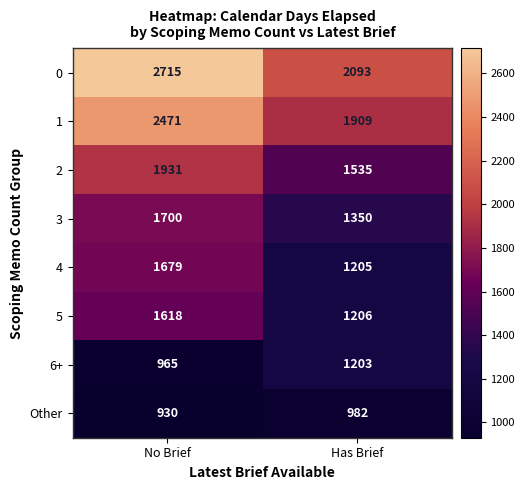

At No Brief, list the series in order from smallest to largest.

Other, 6+, 5, 4, 3, 2, 1, 0